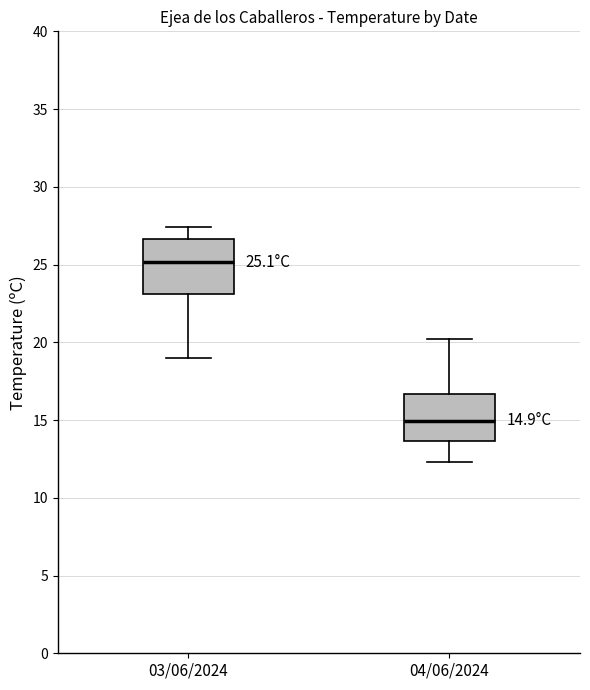

Which box has the highest median line?

03/06/2024